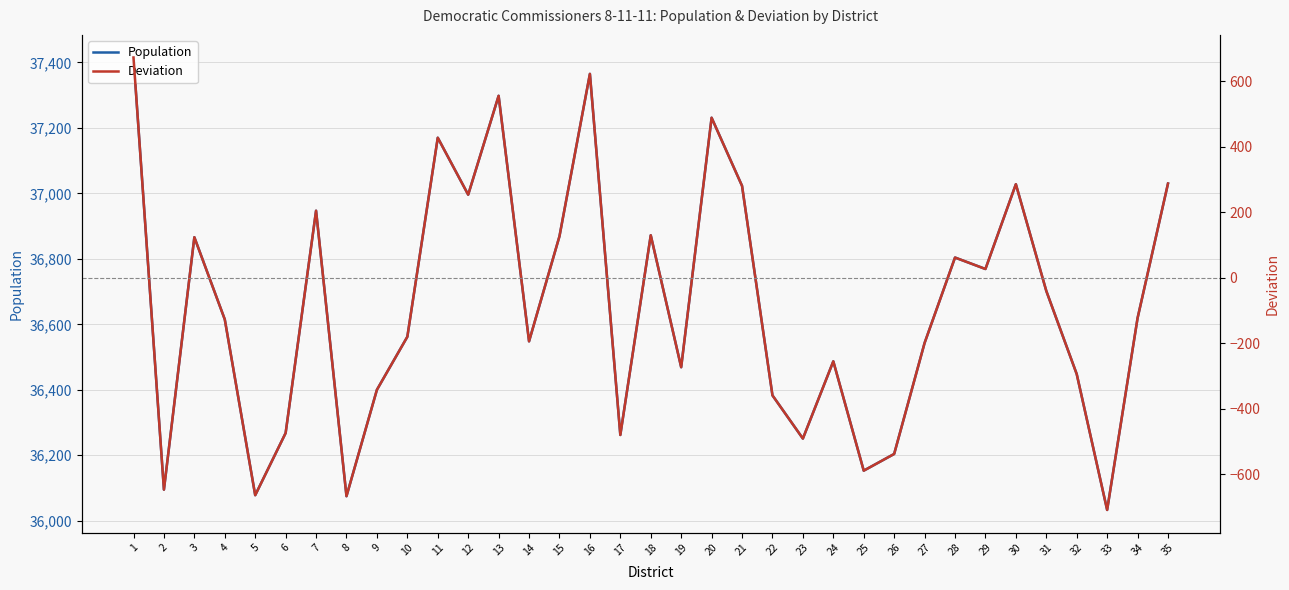

What is the difference between the highest and lowest values at 17?

36742